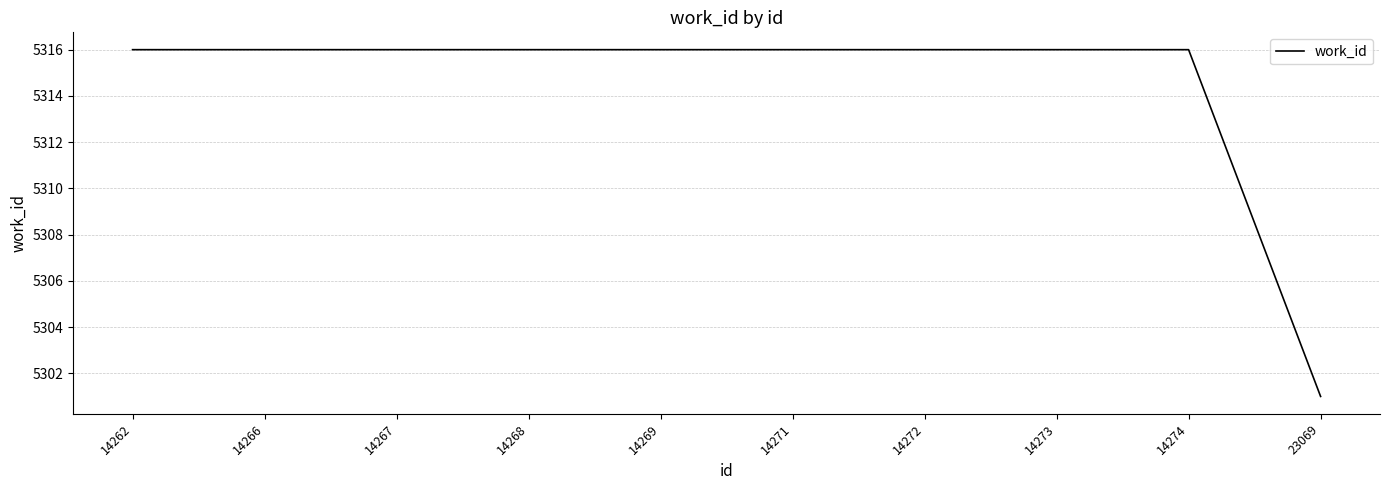

What is the greatest value displayed?

5316